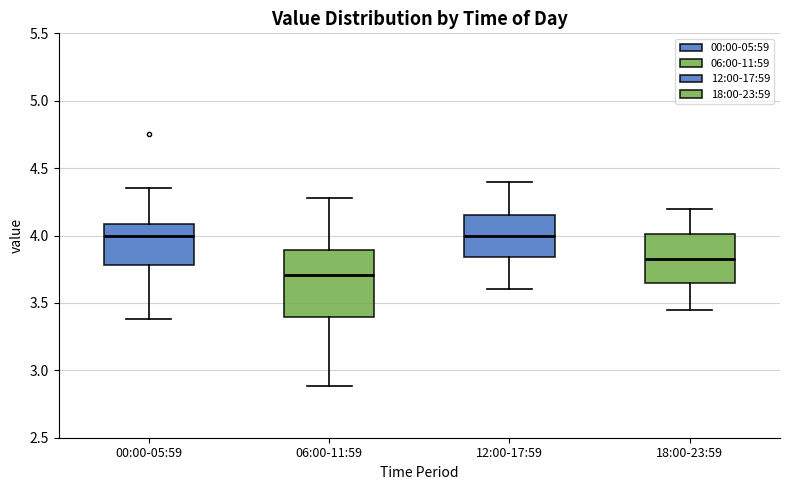

Reading left to right, read every box against the y-axis: the position of its median line, the range the box covers, and the ends of its whiskers. The values are not printed on the chart, so give them approximately, as read against the axis.

00:00-05:59: median 4.00, box 3.80 to 4.10, whiskers 3.40 to 4.35
06:00-11:59: median 3.70, box 3.40 to 3.90, whiskers 2.90 to 4.30
12:00-17:59: median 4.00, box 3.85 to 4.15, whiskers 3.60 to 4.40
18:00-23:59: median 3.85, box 3.65 to 4.00, whiskers 3.45 to 4.20